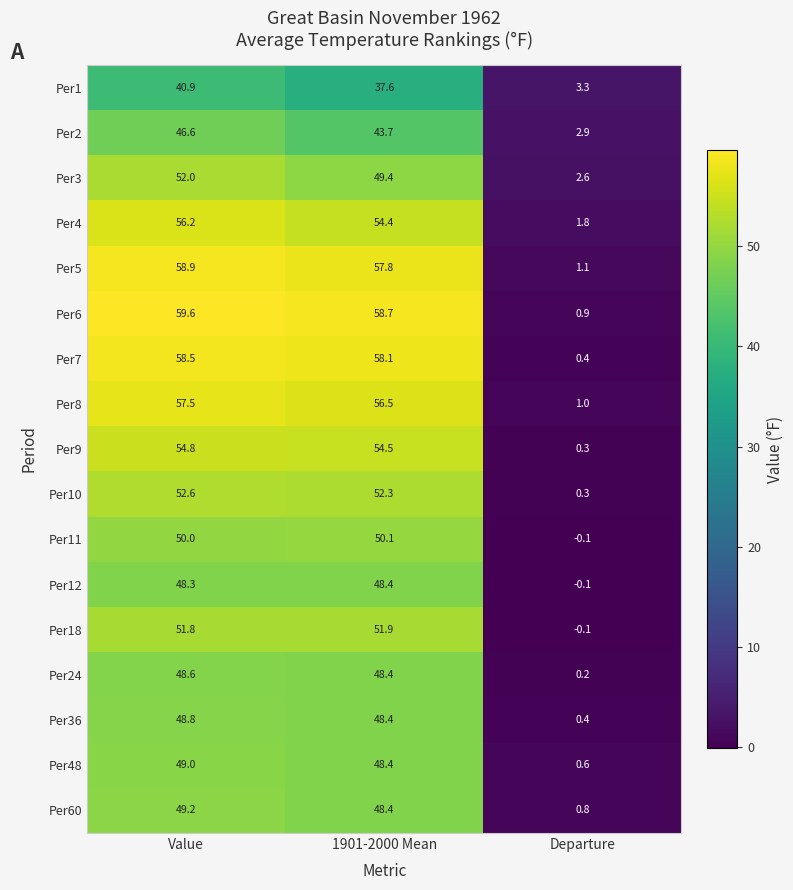

What is the sum of all Per10 values?

105.2